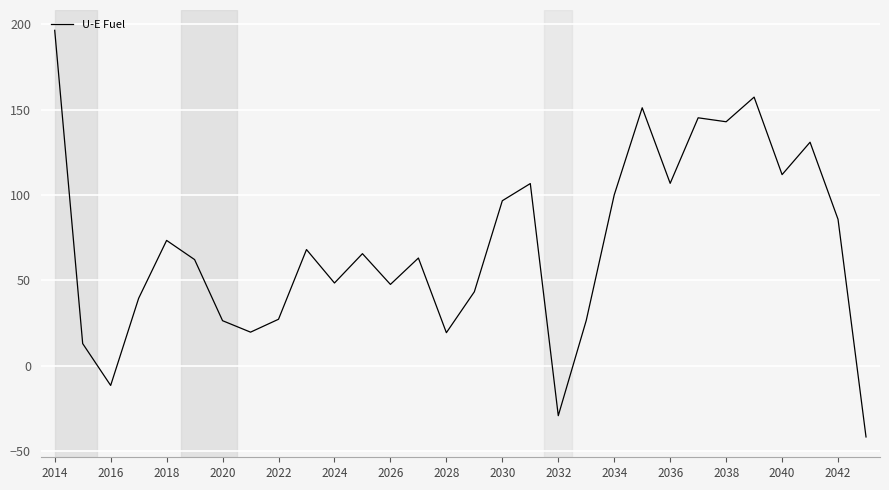

How many interior local peaks (higher than both neighbors) does the data have?

9